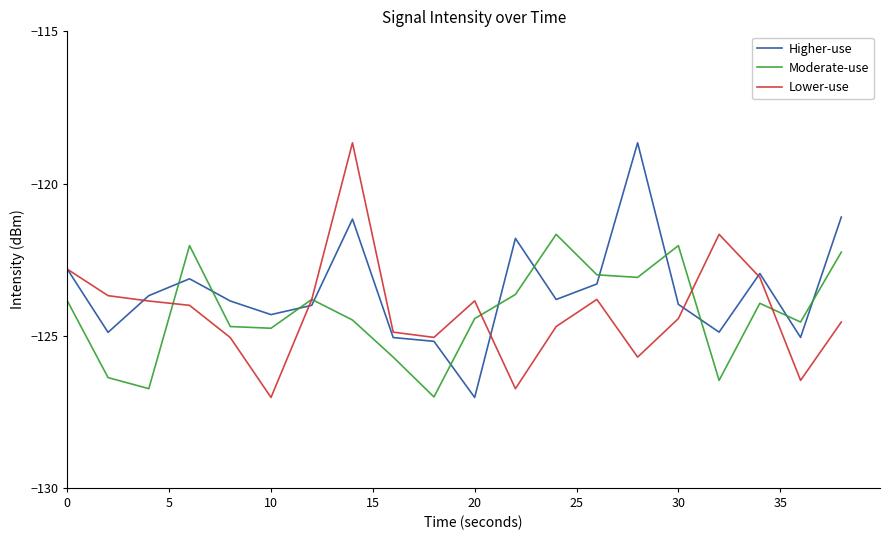

Does the chart display data point markers on the line(s)?

No